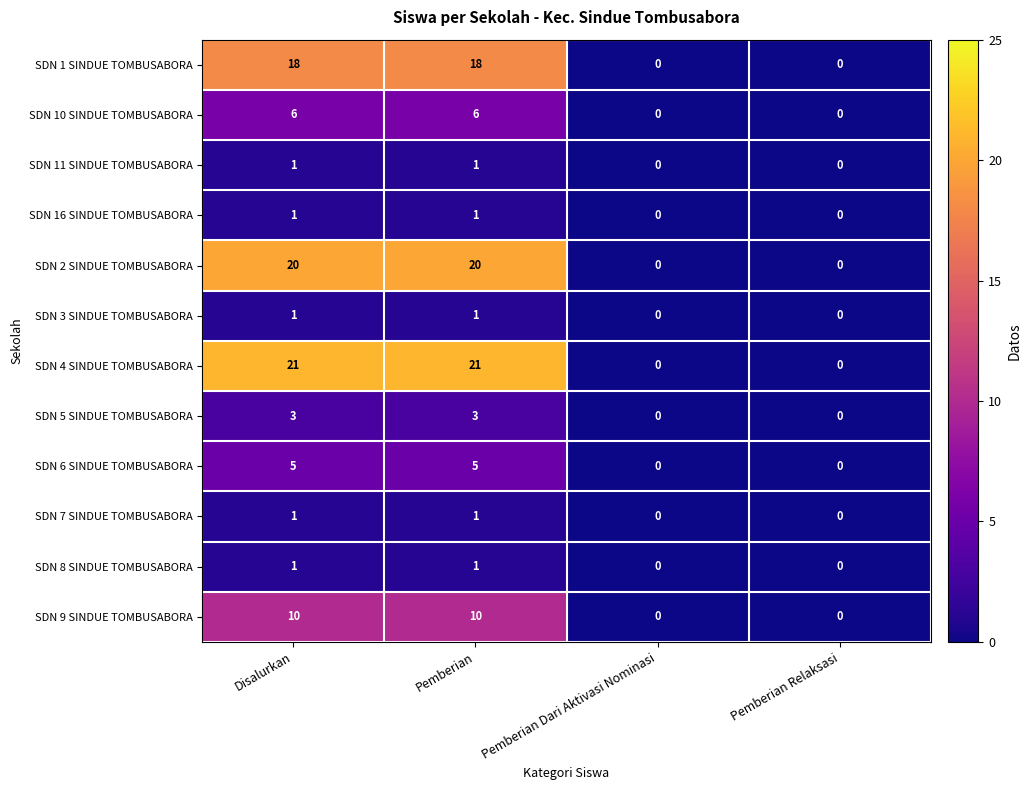

The value of SDN 7 SINDUE TOMBUSABORA at Pemberian is 1. True or false?

True